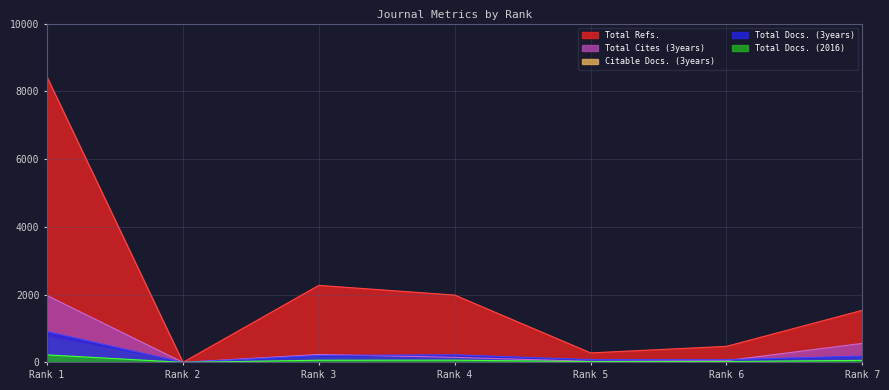

Reading left to right, what are all the values shown in this chart?

Total Docs. (2016): 221	0	63	65	23	26	58
Total Docs. (3years): 908	0	204	223	81	78	185
Total Refs.: 8422	0	2272	1986	279	473	1537
Total Cites (3years): 1972	0	232	148	30	51	560